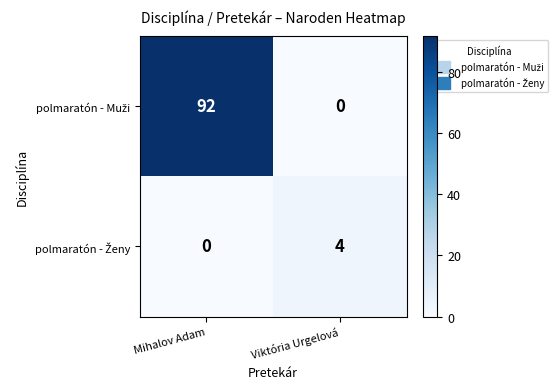

What is the difference between the highest and lowest values at Mihalov Adam?

92